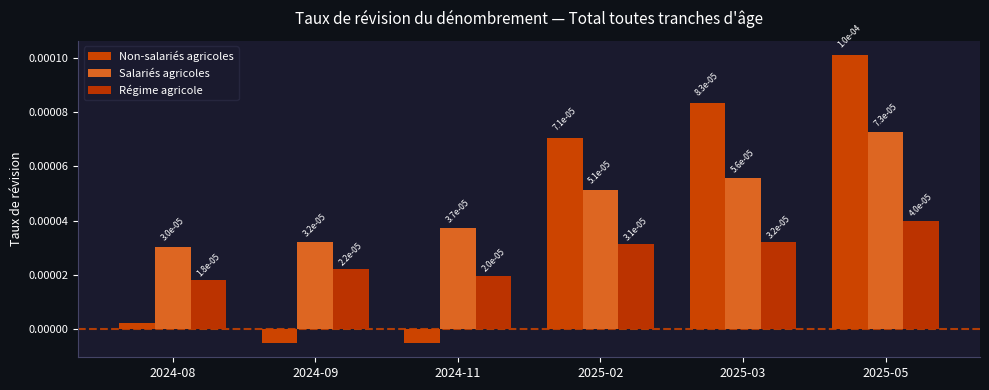

List the series in order of their peak value, lowest first.

Régime agricole, Salariés agricoles, Non-salariés agricoles